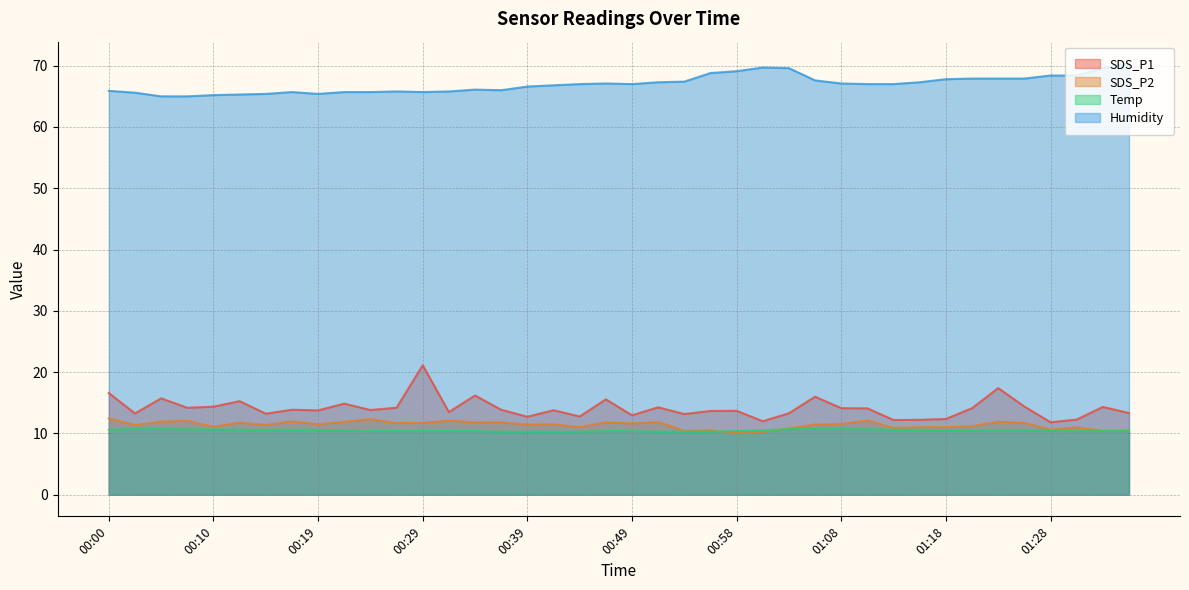

What is the label of the 10th point from the left?

00:22